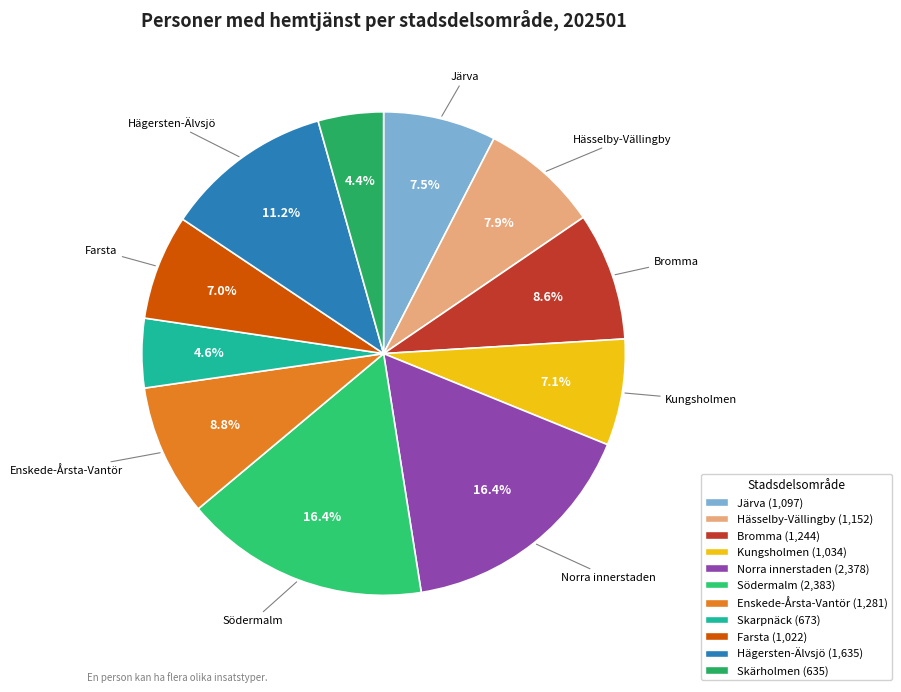

Is there any slice that represents more than half of the pie?

No